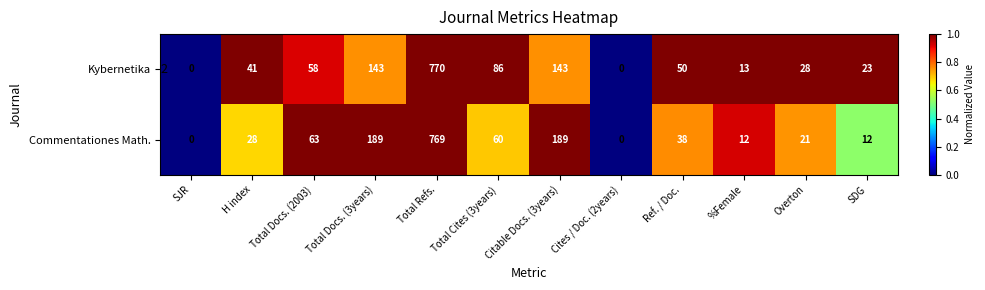

List the labels in order of Kybernetika value, largest first.

H index, Total Refs., Total Cites (3years), Ref. / Doc., %Female, Overton, SDG, Total Docs. (2003), Total Docs. (3years), Citable Docs. (3years), SJR, Cites / Doc. (2years)